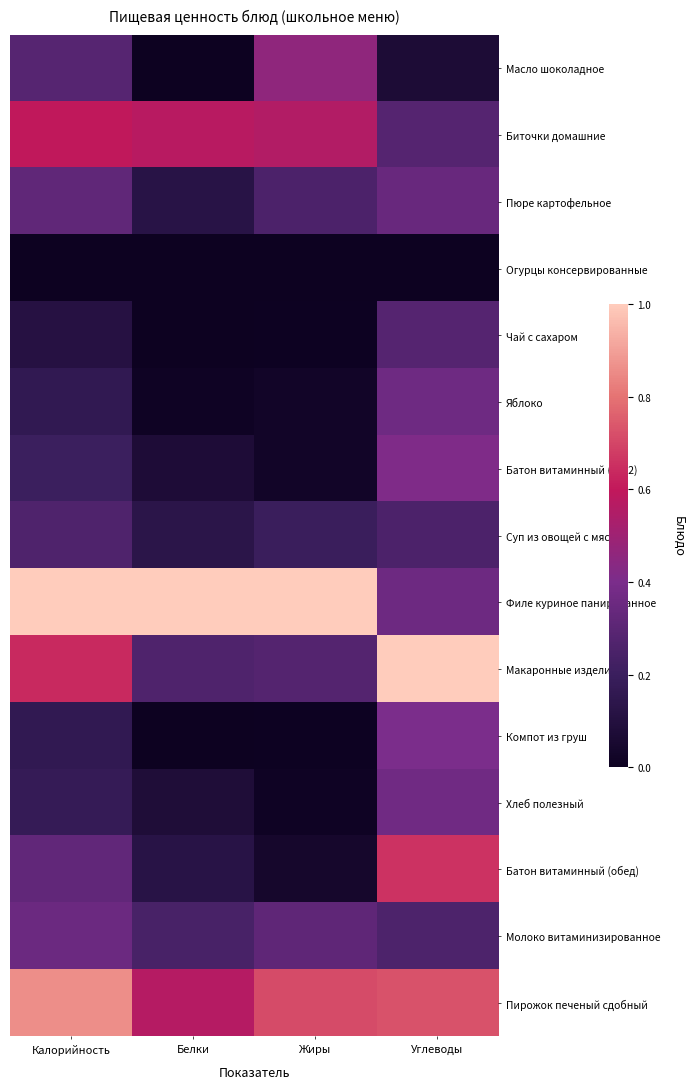

What is the greatest value displayed?

1.0